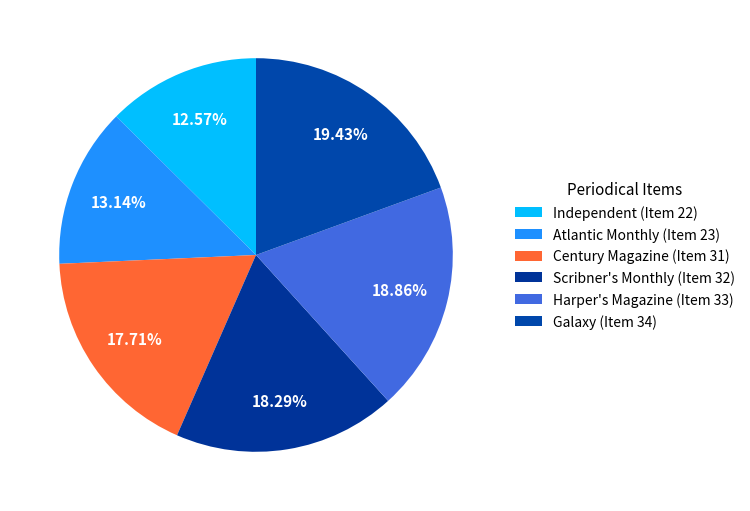

Count the number of slices in the pie.

6